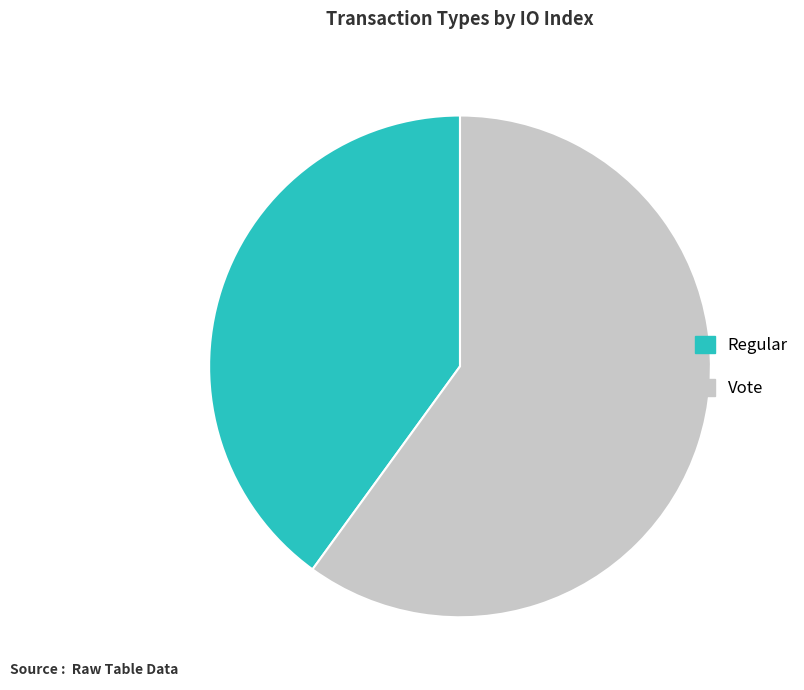

Which slice represents more than half of the pie?

Vote